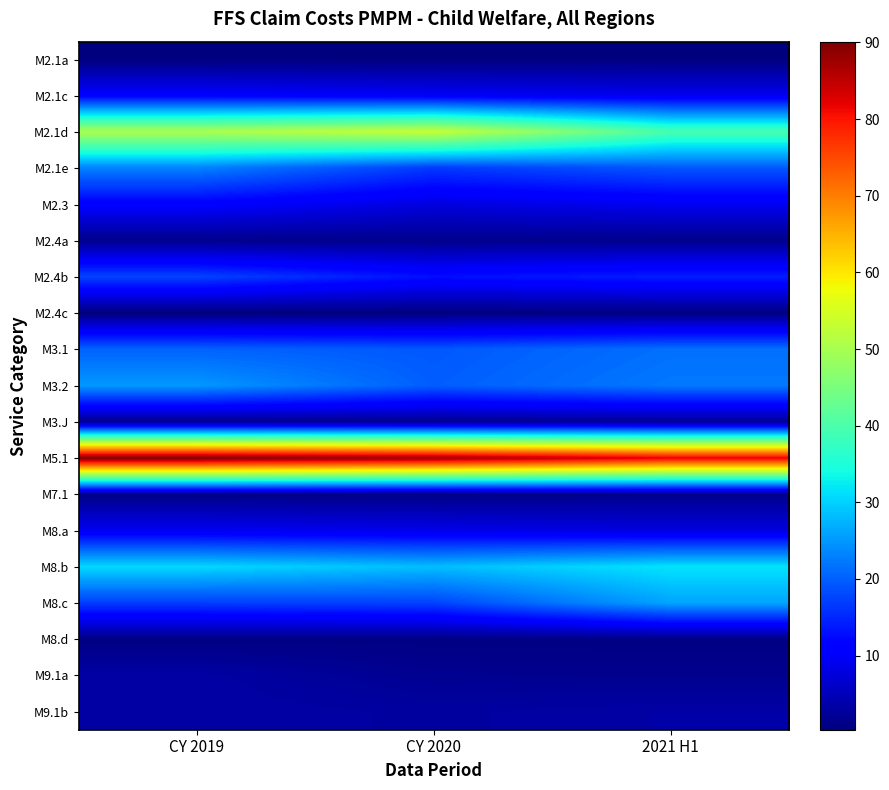

At which category does the chart reach its peak across all series?

CY 2019